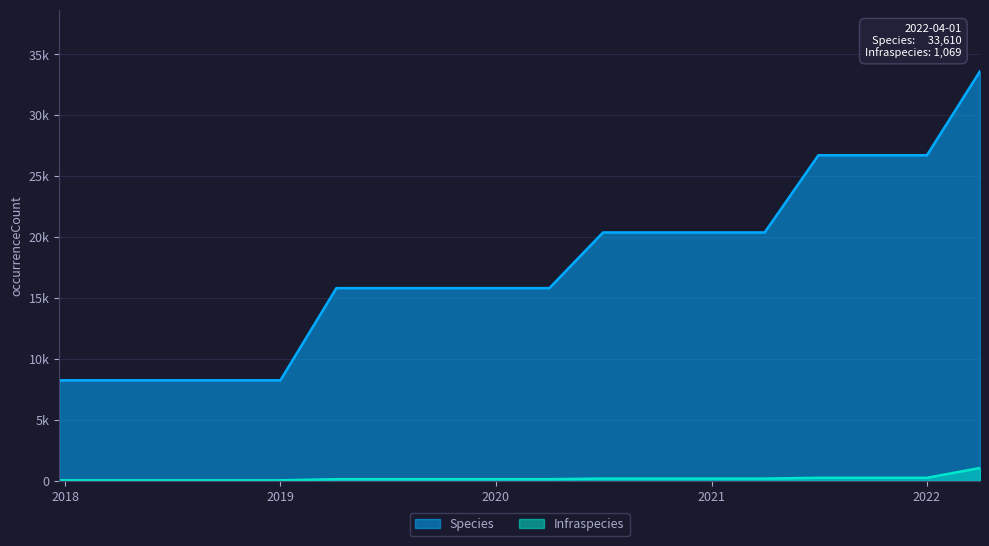

What is the maximum value for Infraspecies?

1069